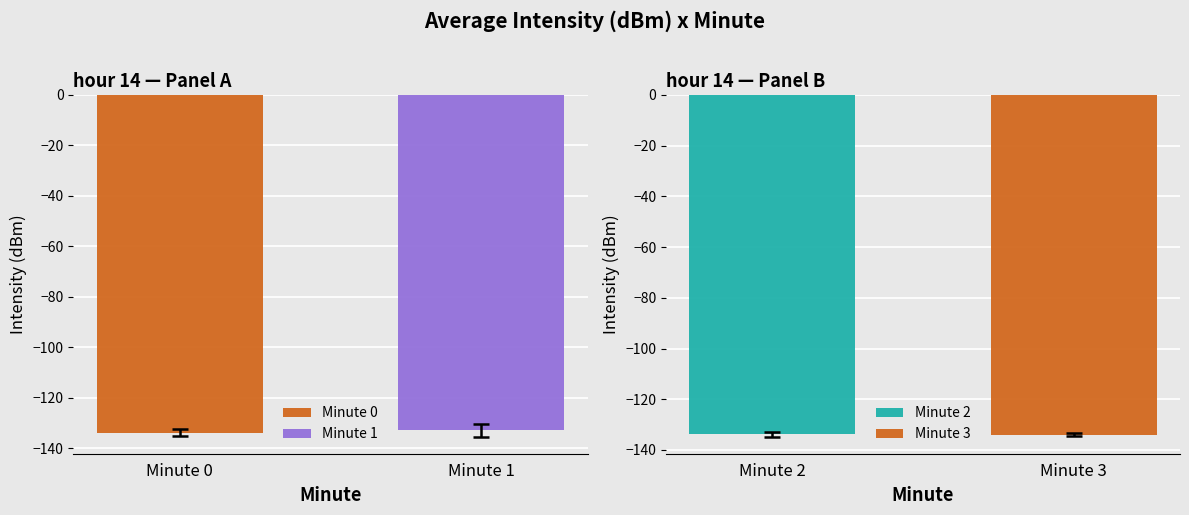

What is the highest value of the Minute 0 series?

-133.9